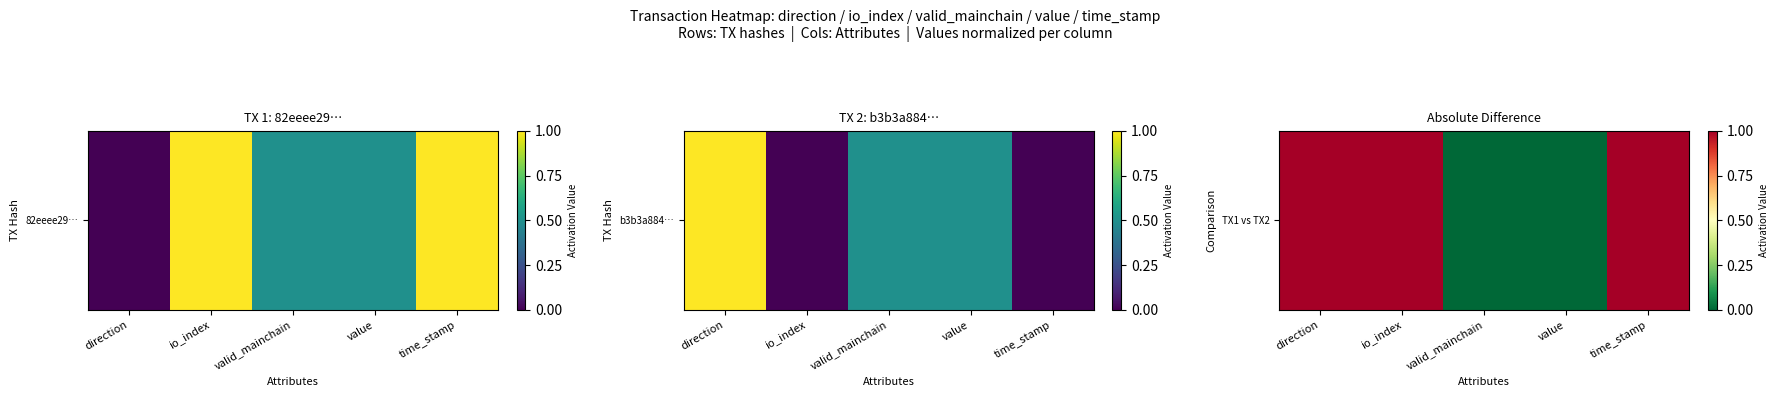

Reading left to right, what are all the values shown in this chart?

1	1	0	0	1